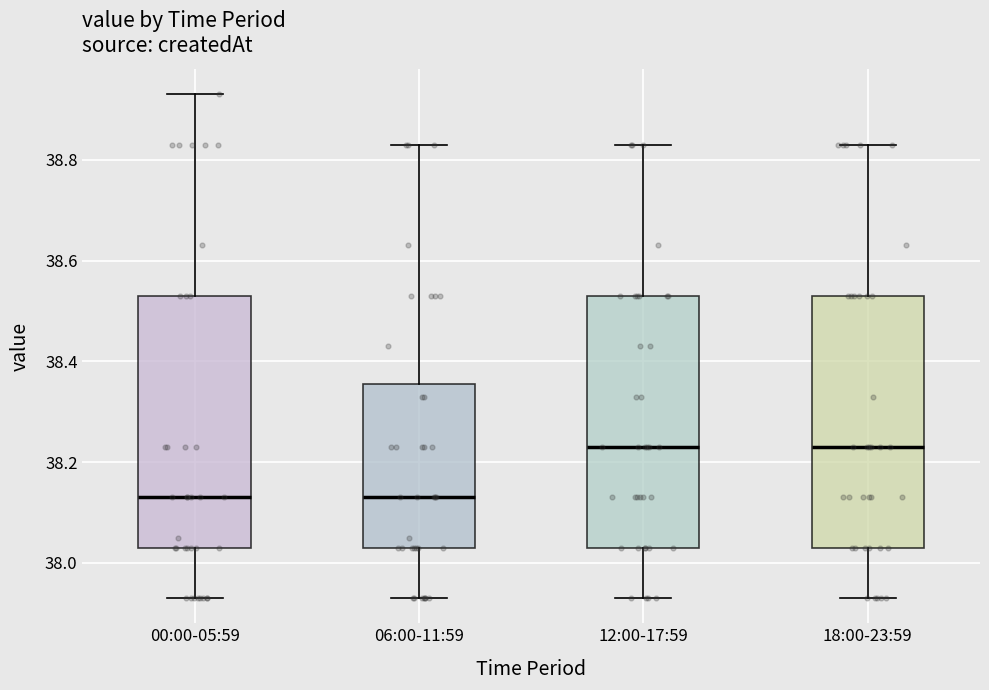

Reading left to right, transcribe this box plot: for each box, give where its median line is, the range the box spans, and where its two whiskers end, as read against the y-axis. The values are not printed on the chart, so give them approximately, as read against the axis.

00:00-05:59: median 38.14, box 38.04 to 38.54, whiskers 37.94 to 38.94
06:00-11:59: median 38.14, box 38.04 to 38.36, whiskers 37.94 to 38.84
12:00-17:59: median 38.24, box 38.04 to 38.54, whiskers 37.94 to 38.84
18:00-23:59: median 38.24, box 38.04 to 38.54, whiskers 37.94 to 38.84